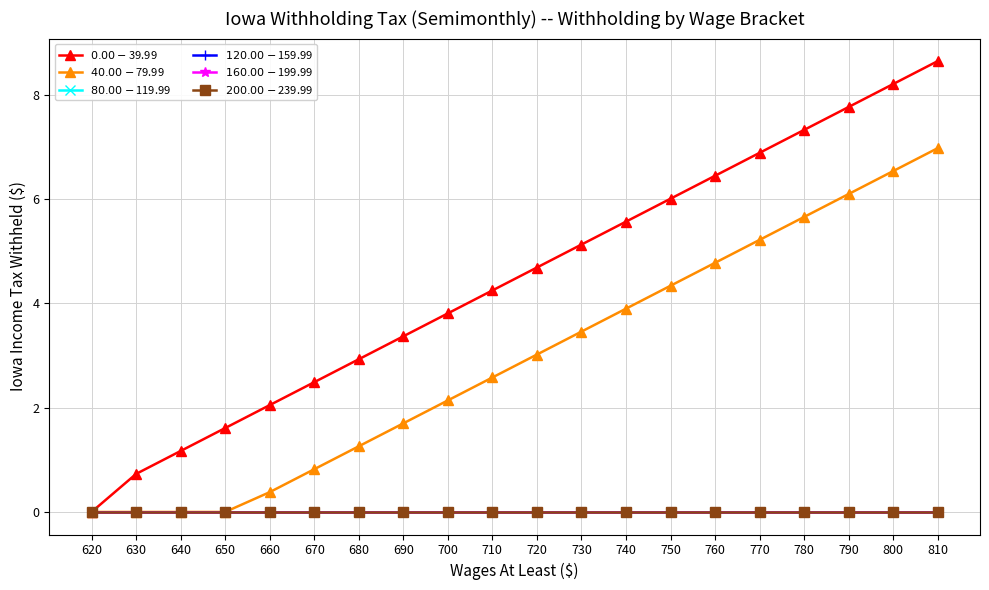

Does the chart have visible grid lines?

Yes